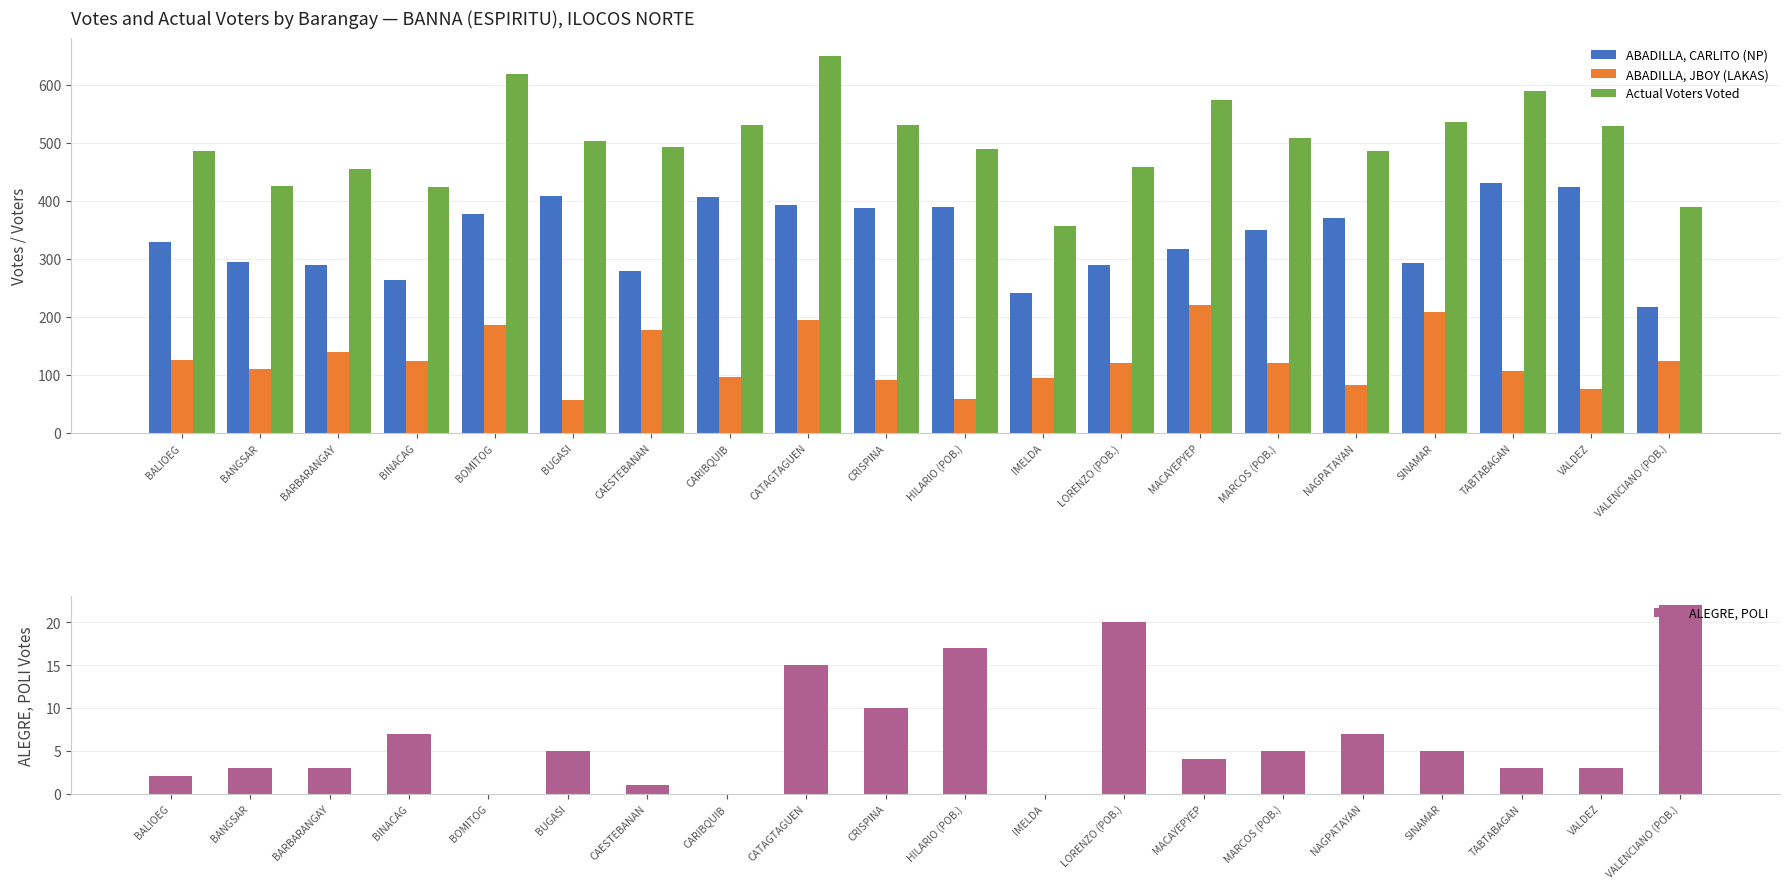

Does the chart contain any negative values?

No